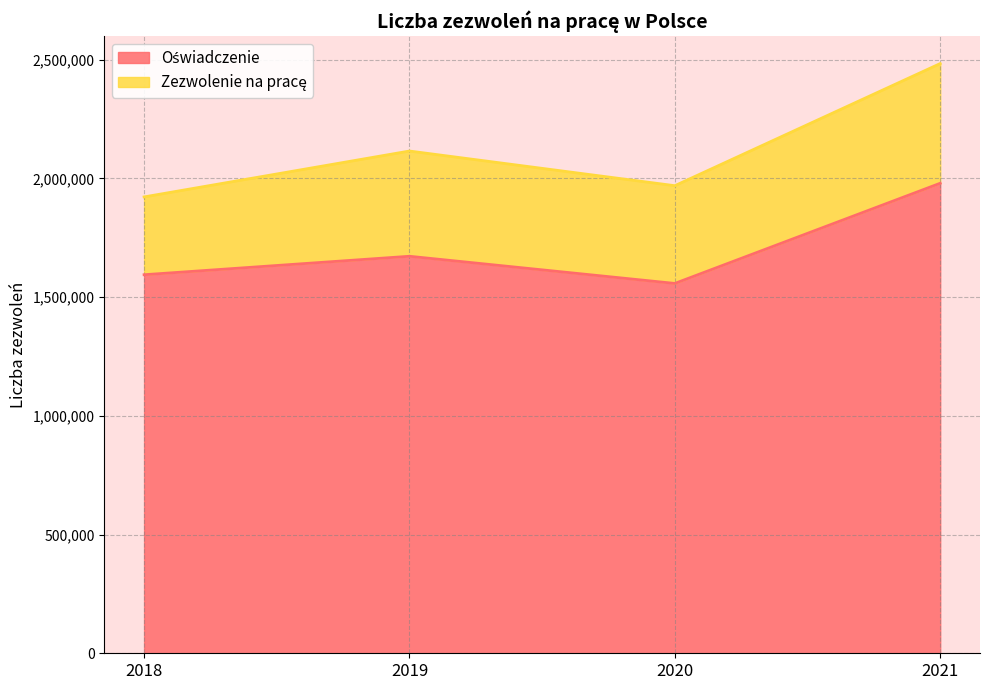

What is the difference between the maximum and second lowest values?

385314